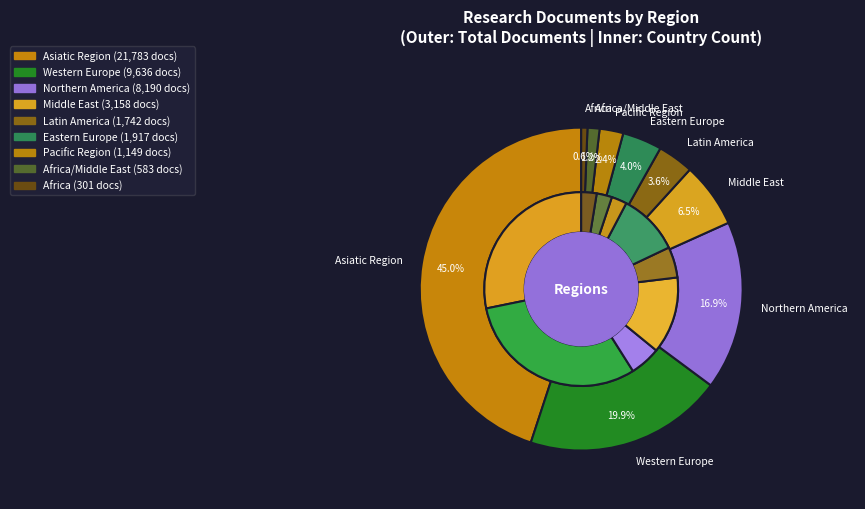

How many slices are in this pie chart?

9